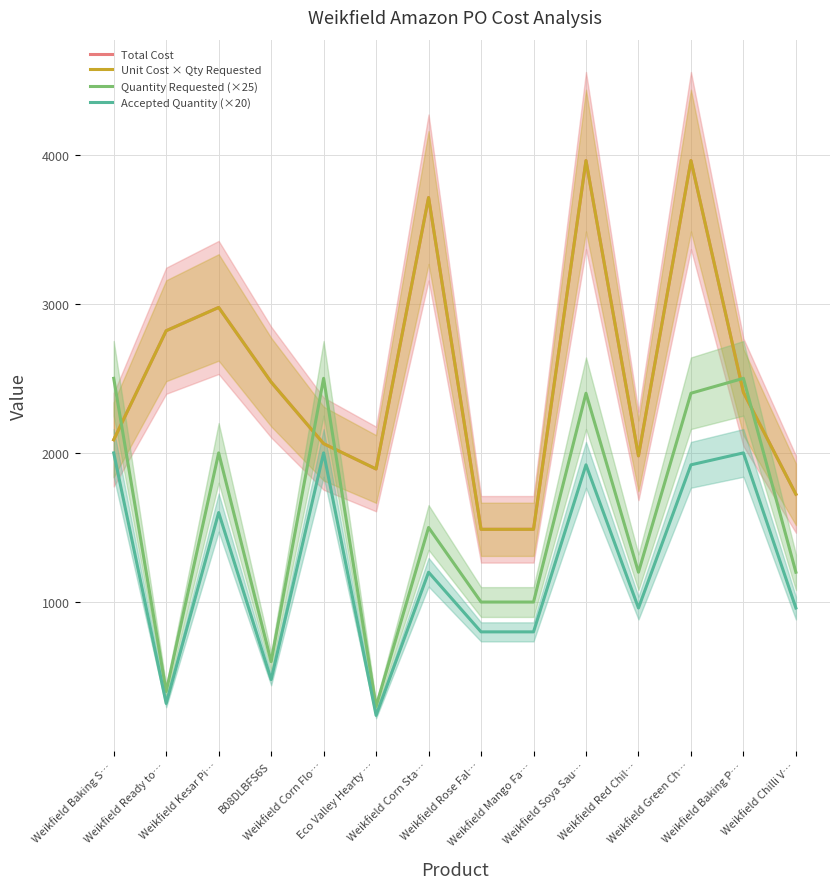

What is the difference between the highest and lowest values at B08DLBFS6S?

1994.9